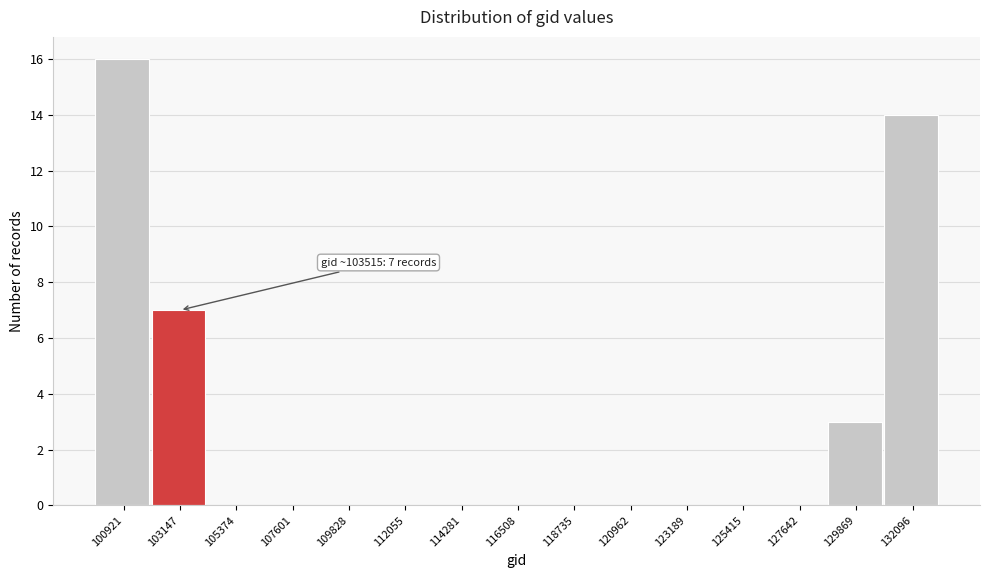

Reading right to left, extract all data points from this chart.

132096=14	129869=3	127642=0	125415=0	123189=0	120962=0	118735=0	116508=0	114281=0	112055=0	109828=0	107601=0	105374=0	103147=7	100921=16